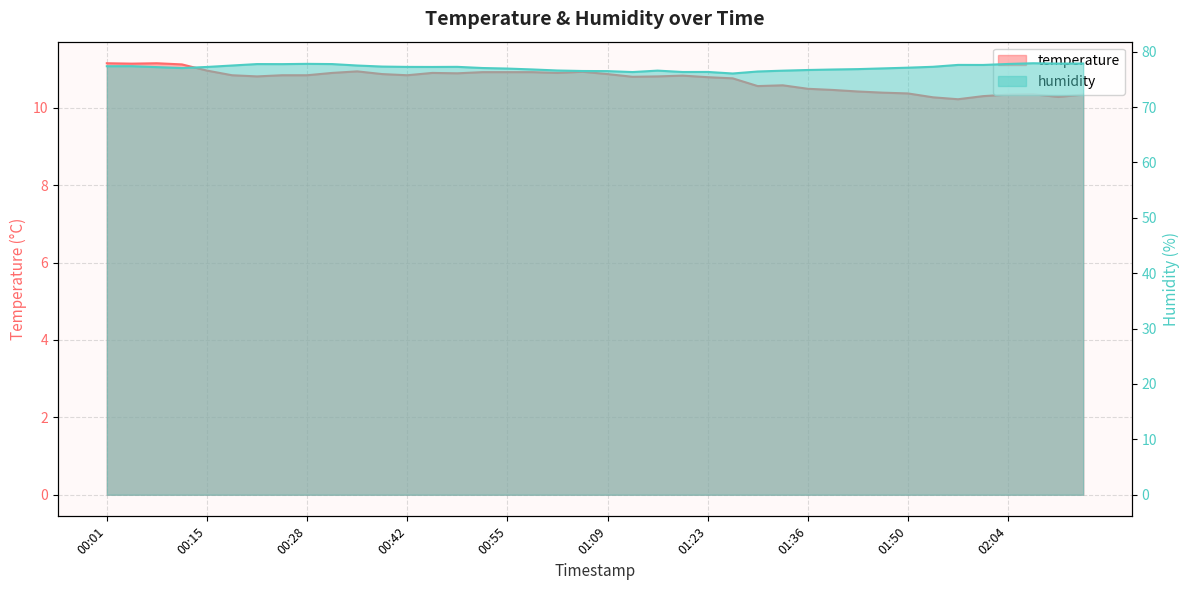

Between 00:01 and 01:26, which series saw the biggest shift?

humidity